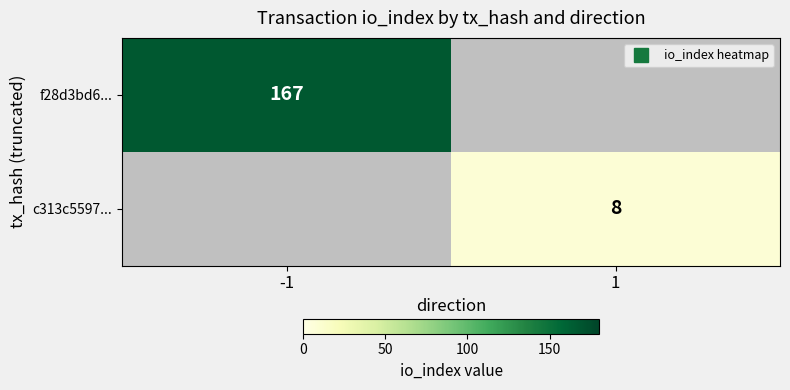

The value of c313c5597... at 1 is 8.0. True or false?

True